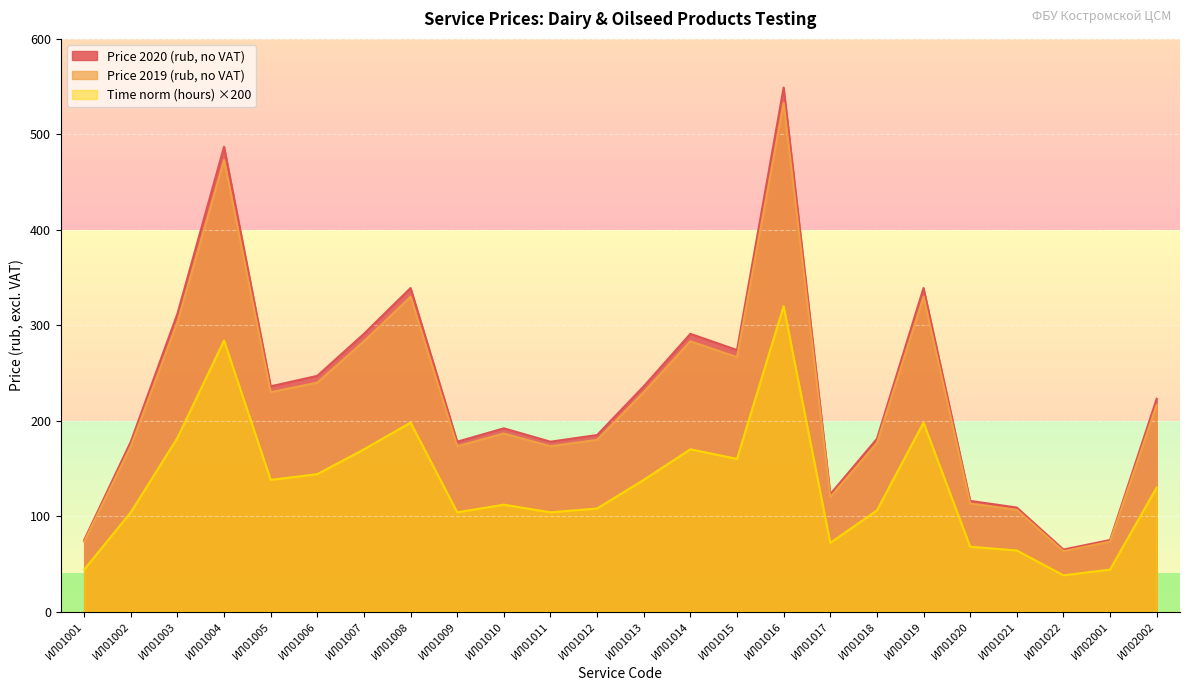

What is the difference between the second highest and second lowest values in the Price 2019 (rub, no VAT) series?

399.8